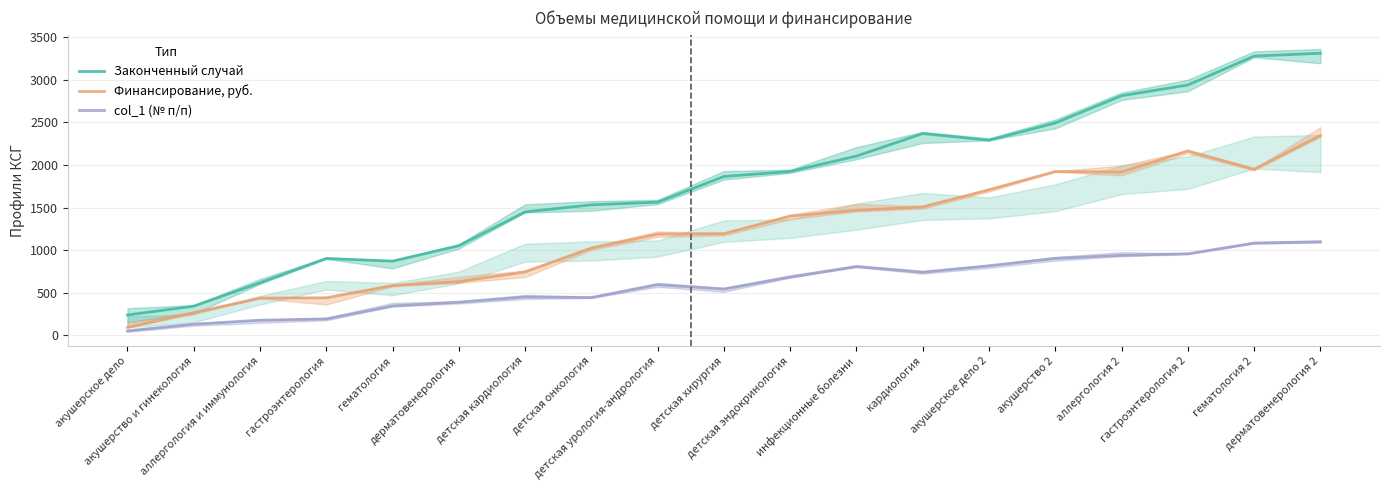

Does the chart have visible grid lines?

Yes